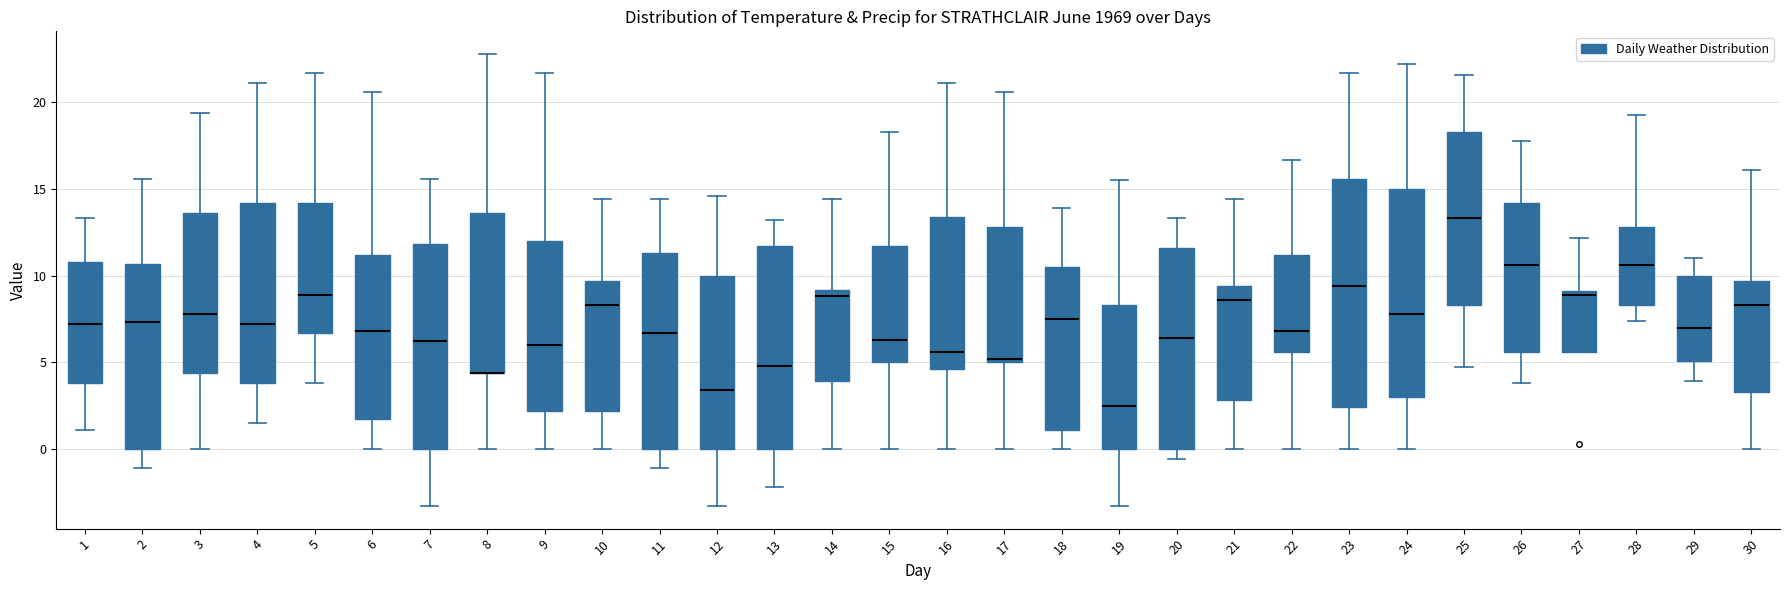

Reading left to right, read every box against the y-axis: the position of its median line, the range the box covers, and the ends of its whiskers. The values are not printed on the chart, so give them approximately, as read against the axis.

1: median 7.0, box 4.0 to 11.0, whiskers 1.0 to 13.5
2: median 7.5, box 0.0 to 10.5, whiskers -1.0 to 15.5
3: median 8.0, box 4.5 to 13.5, whiskers 0.0 to 19.5
4: median 7.0, box 4.0 to 14.0, whiskers 1.5 to 21.0
5: median 9.0, box 6.5 to 14.0, whiskers 4.0 to 21.5
6: median 7.0, box 1.5 to 11.0, whiskers 0.0 to 20.5
7: median 6.0, box 0.0 to 12.0, whiskers -3.5 to 15.5
8: median 4.5 (drawn on the box's lower edge), box 4.5 to 13.5, whiskers 0.0 to 23.0
9: median 6.0, box 2.0 to 12.0, whiskers 0.0 to 21.5
10: median 8.5, box 2.0 to 9.5, whiskers 0.0 to 14.5
11: median 6.5, box 0.0 to 11.5, whiskers -1.0 to 14.5
12: median 3.5, box 0.0 to 10.0, whiskers -3.5 to 14.5
13: median 5.0, box 0.0 to 11.5, whiskers -2.0 to 13.0
14: median 9.0 (just below the box's upper edge), box 4.0 to 9.0, whiskers 0.0 to 14.5
15: median 6.5, box 5.0 to 11.5, whiskers 0.0 to 18.5
16: median 5.5, box 4.5 to 13.5, whiskers 0.0 to 21.0
17: median 5.0 (just above the box's lower edge), box 5.0 to 13.0, whiskers 0.0 to 20.5
18: median 7.5, box 1.0 to 10.5, whiskers 0.0 to 14.0
19: median 2.5, box 0.0 to 8.5, whiskers -3.5 to 15.5
20: median 6.5, box 0.0 to 11.5, whiskers -0.5 to 13.5
21: median 8.5, box 3.0 to 9.5, whiskers 0.0 to 14.5
22: median 7.0, box 5.5 to 11.0, whiskers 0.0 to 16.5
23: median 9.5, box 2.5 to 15.5, whiskers 0.0 to 21.5
24: median 8.0, box 3.0 to 15.0, whiskers 0.0 to 22.0
25: median 13.5, box 8.5 to 18.5, whiskers 4.5 to 21.5
26: median 10.5, box 5.5 to 14.0, whiskers 4.0 to 18.0
27: median 9.0 (just below the box's upper edge), box 5.5 to 9.0, whiskers 5.5 to 12.0
28: median 10.5, box 8.5 to 13.0, whiskers 7.5 to 19.5
29: median 7.0, box 5.0 to 10.0, whiskers 4.0 to 11.0
30: median 8.5, box 3.5 to 9.5, whiskers 0.0 to 16.0